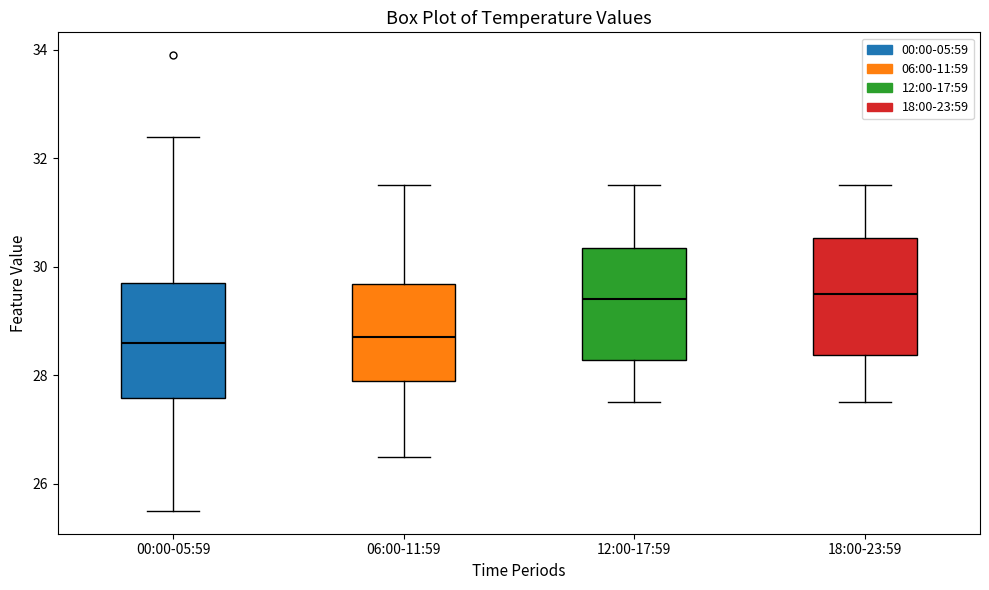

Reading left to right, read every box against the y-axis: the position of its median line, the range the box covers, and the ends of its whiskers. The values are not printed on the chart, so give them approximately, as read against the axis.

00:00-05:59: median 28.6, box 27.6 to 29.8, whiskers 25.6 to 32.4
06:00-11:59: median 28.6, box 27.8 to 29.6, whiskers 26.6 to 31.6
12:00-17:59: median 29.4, box 28.2 to 30.4, whiskers 27.6 to 31.6
18:00-23:59: median 29.6, box 28.4 to 30.6, whiskers 27.6 to 31.6